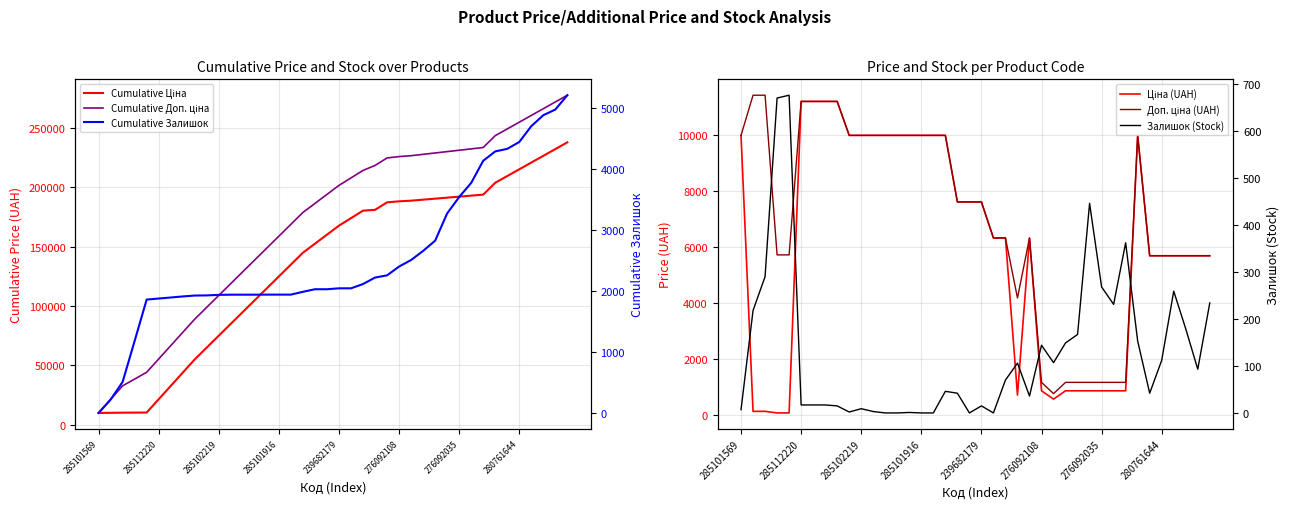

Count the number of data series in this chart.

6